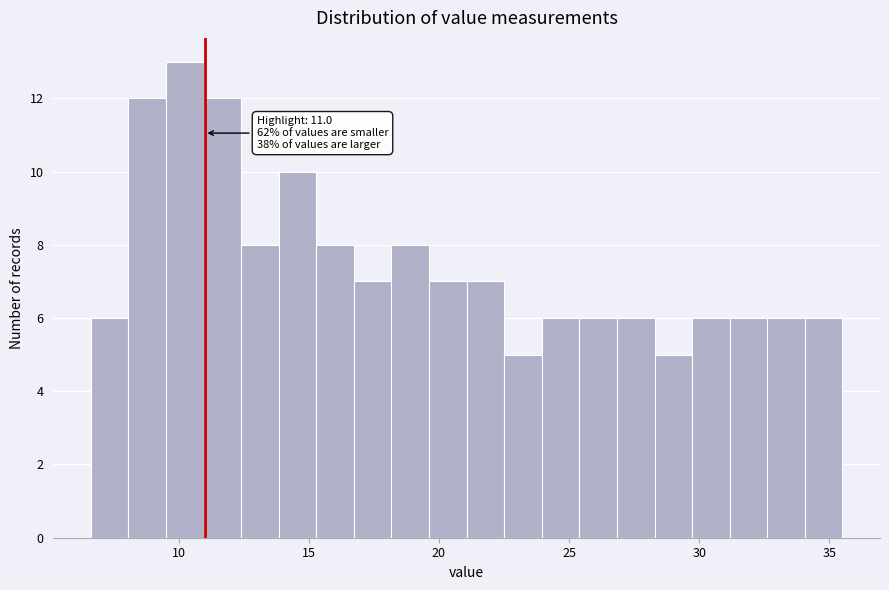

Around what value on the x-axis is the tallest bar? Give the approximate position of its centre, as read against the axis.

10.0